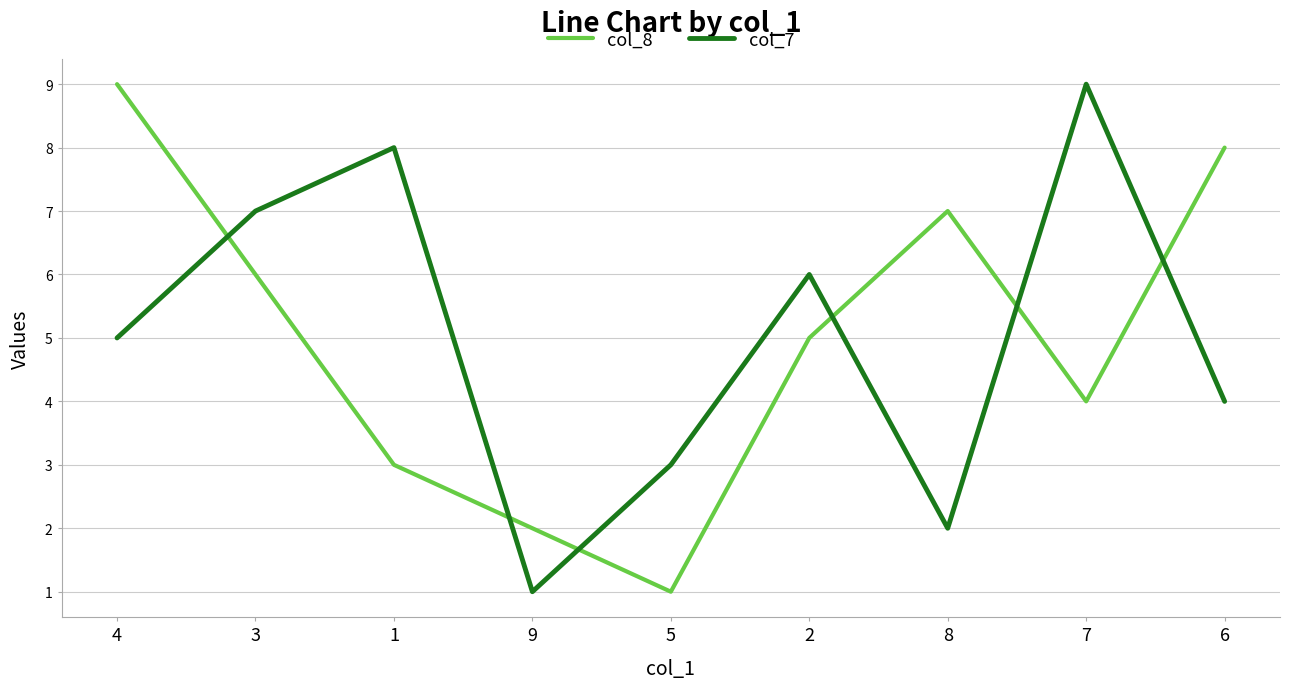

Count the col_7 values in the range 3 to 7.

5